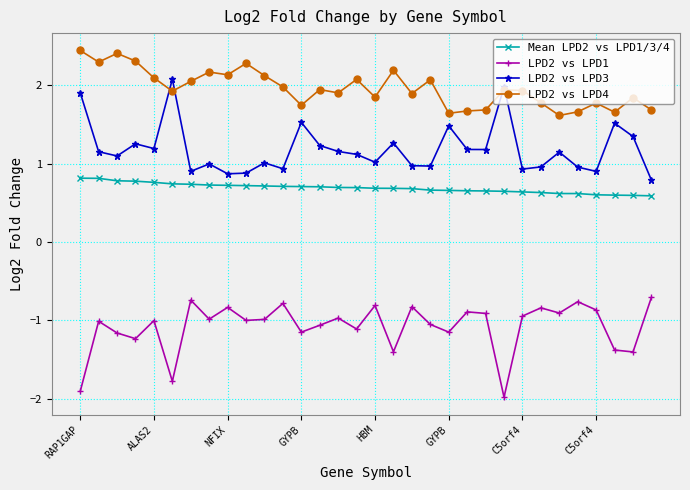

What is the greatest value displayed?

2.4